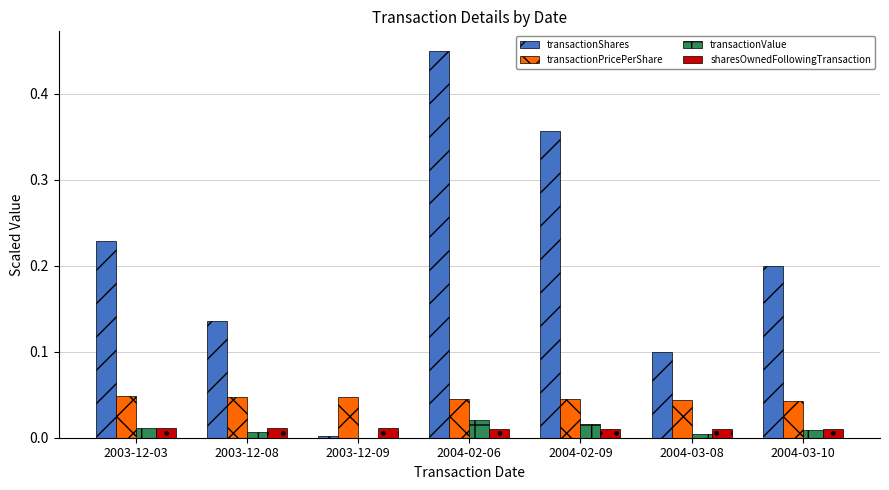

Is the value of transactionShares at 2003-12-09 greater than the value of transactionPricePerShare at 2003-12-09?

No